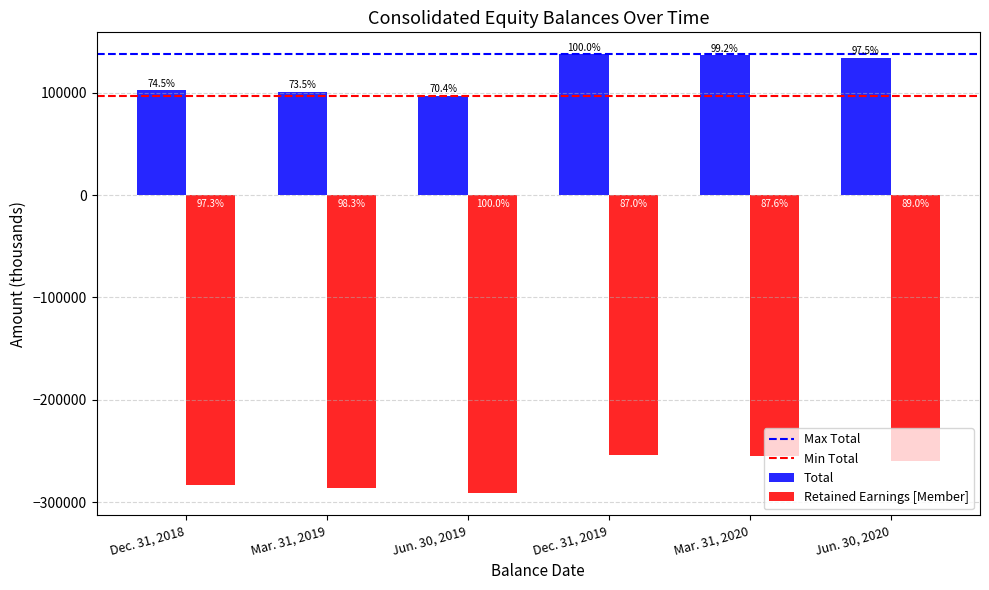

Which has a higher value, Jun. 30, 2019 or Mar. 31, 2020?

Mar. 31, 2020